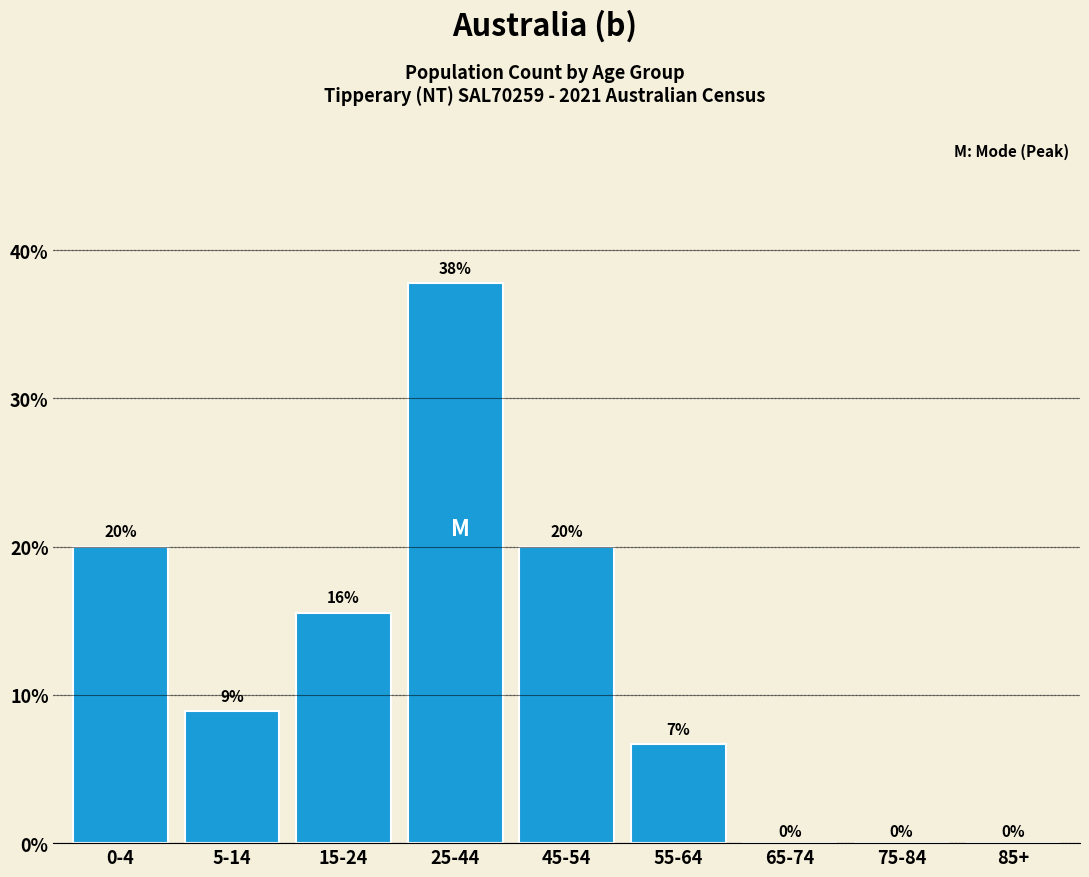

Which has a higher value, 25-44 or 5-14?

25-44